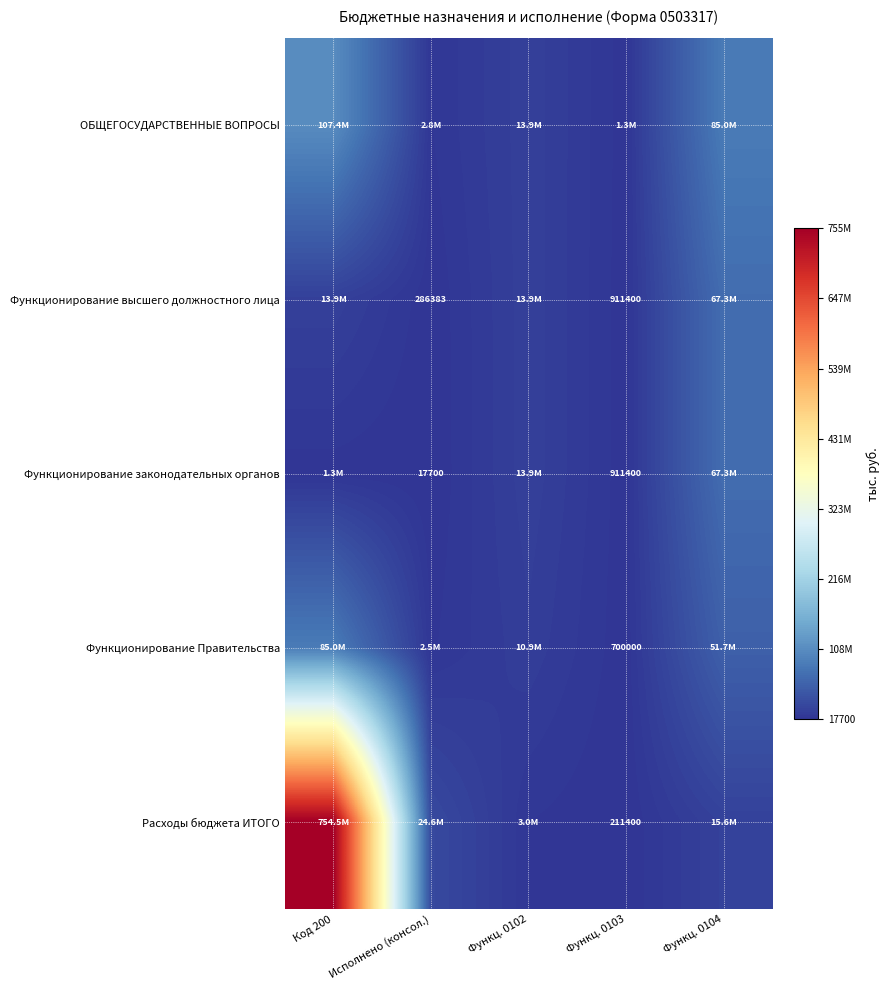

Is the value of Функционирование высшего должностного лица at Функц. 0102 greater than the value of ОБЩЕГОСУДАРСТВЕННЫЕ ВОПРОСЫ at Код 200?

No